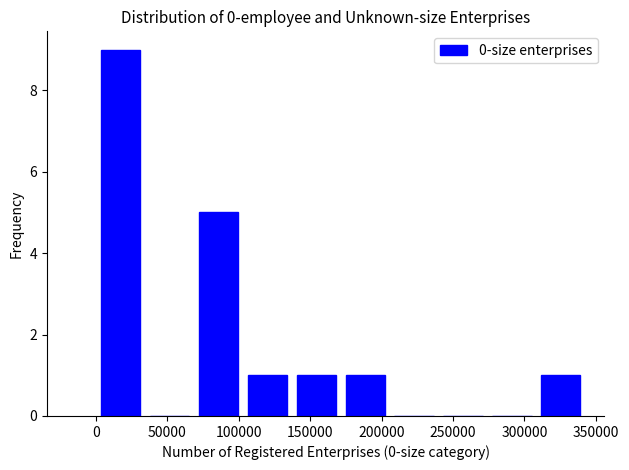

Over which range of the x-axis is the bar tallest?

0 to 35000